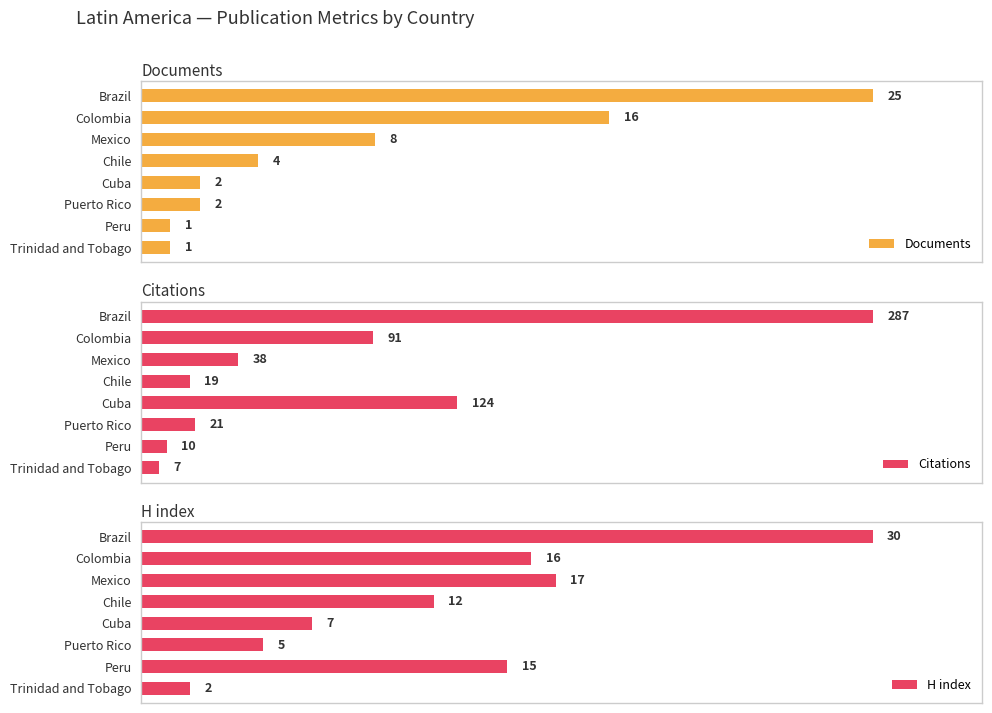

At which label is Citations closest to 147?

Cuba